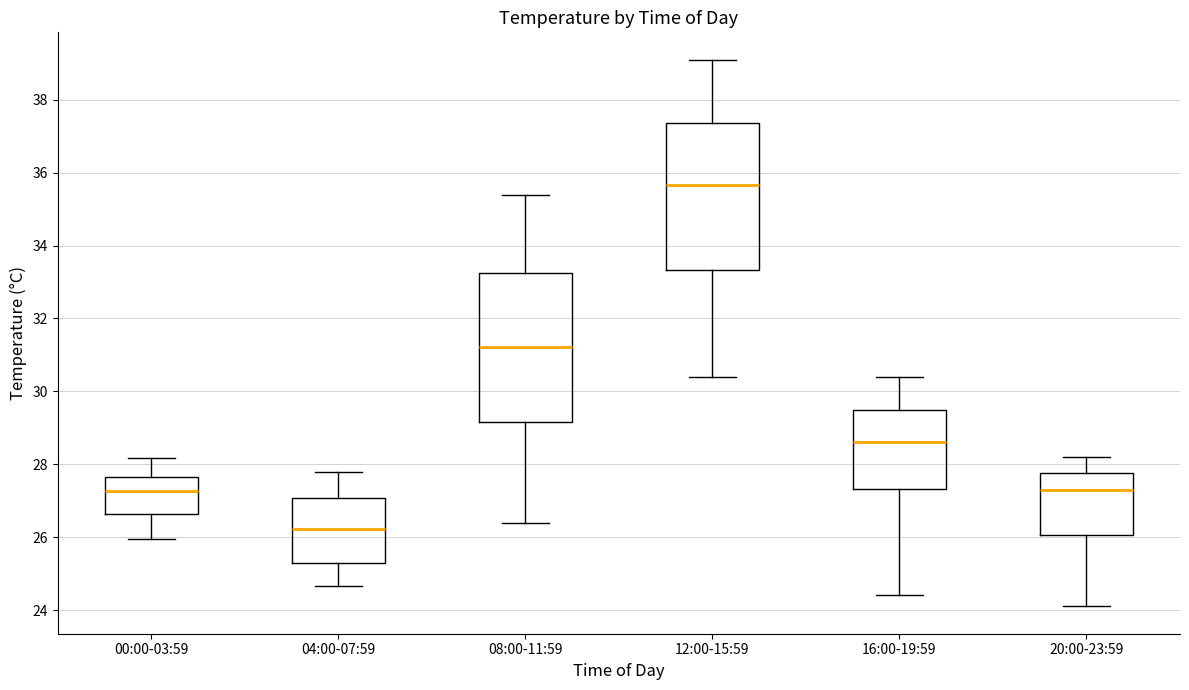

Where does the lower whisker of the box for 12:00-15:59 end on the y-axis? The values are not printed on the chart, so give them approximately, as read against the axis.

30.4